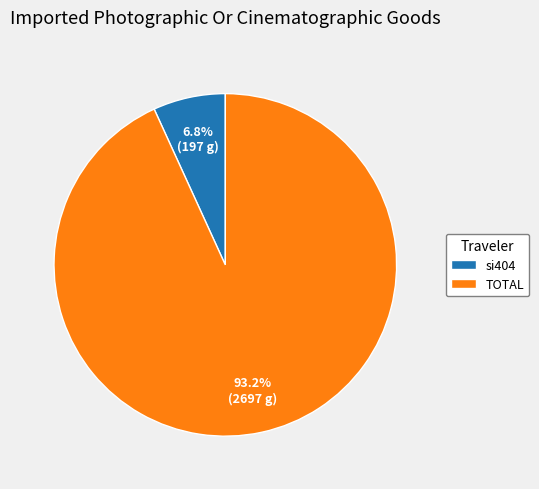

What percentage do TOTAL and si404 together represent?

100.0%